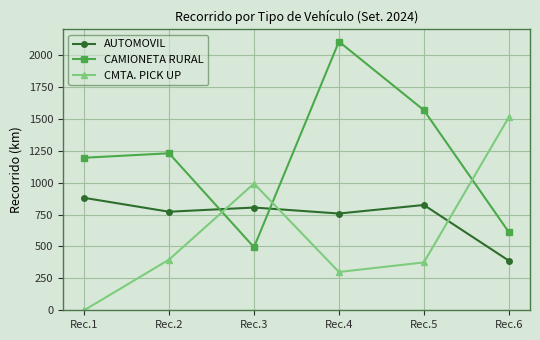

How many distinct data groups are displayed?

3